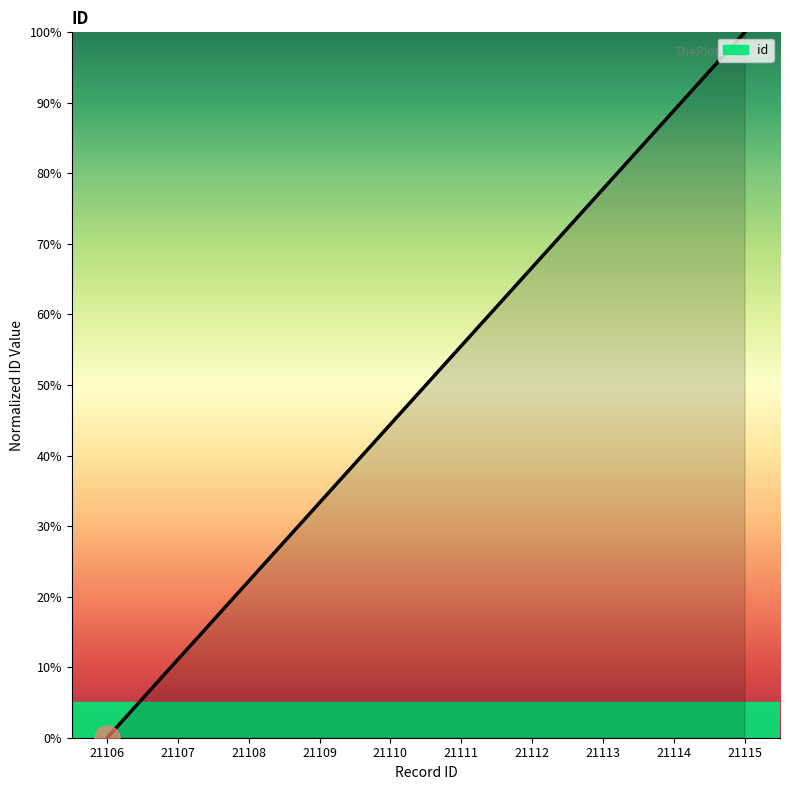

True or false: the data shows 22.2 at 21108.

True